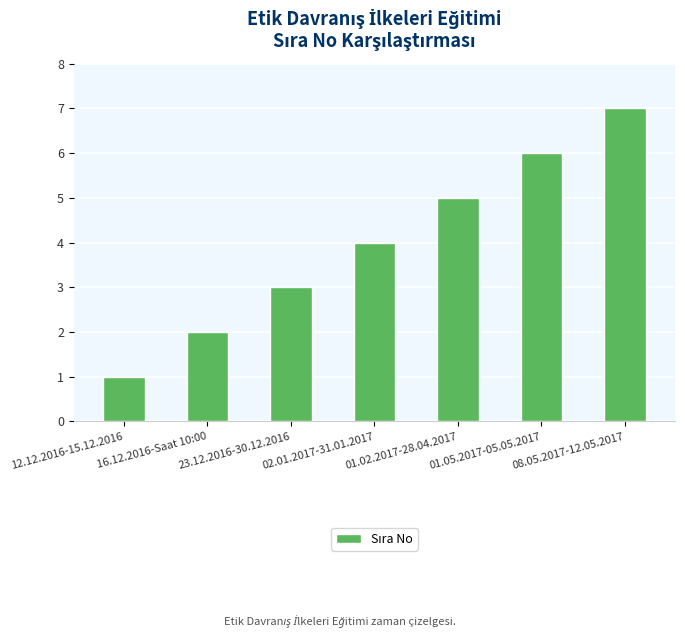

What is the label of the 4th bar from the right?

02.01.2017-31.01.2017